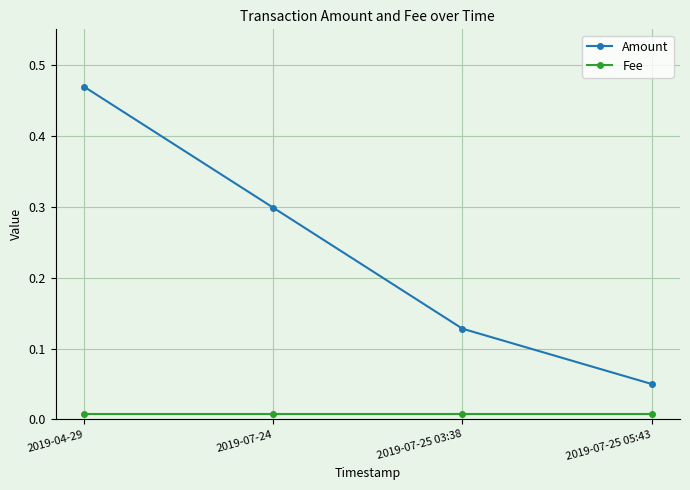

Which category has the lowest value in the Amount series?

2019-07-25 05:43